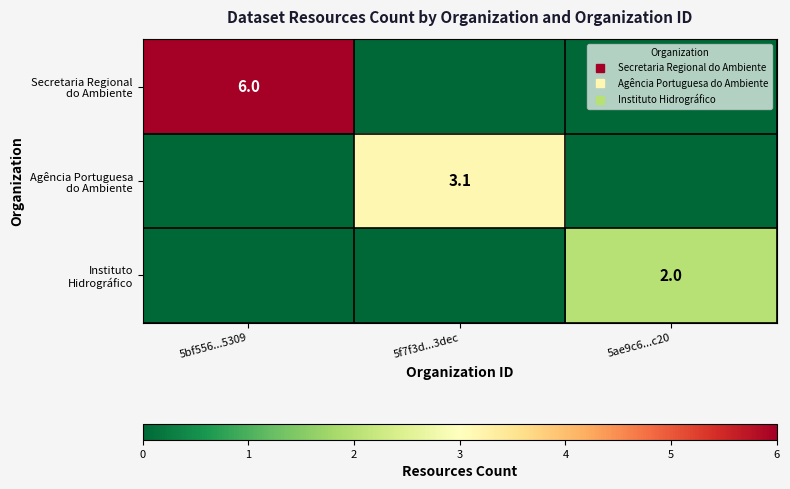

What is the difference between the Instituto Hidrográfico values at 5f7f3d...3dec and 5ae9c6...c20?

2.0